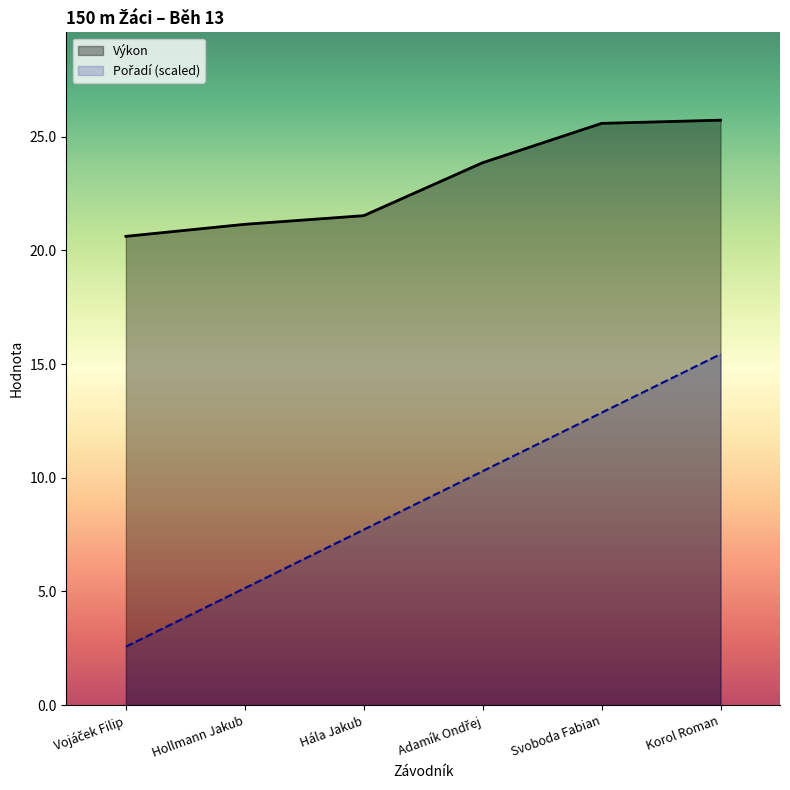

What position from the right is Vojáček Filip?

6